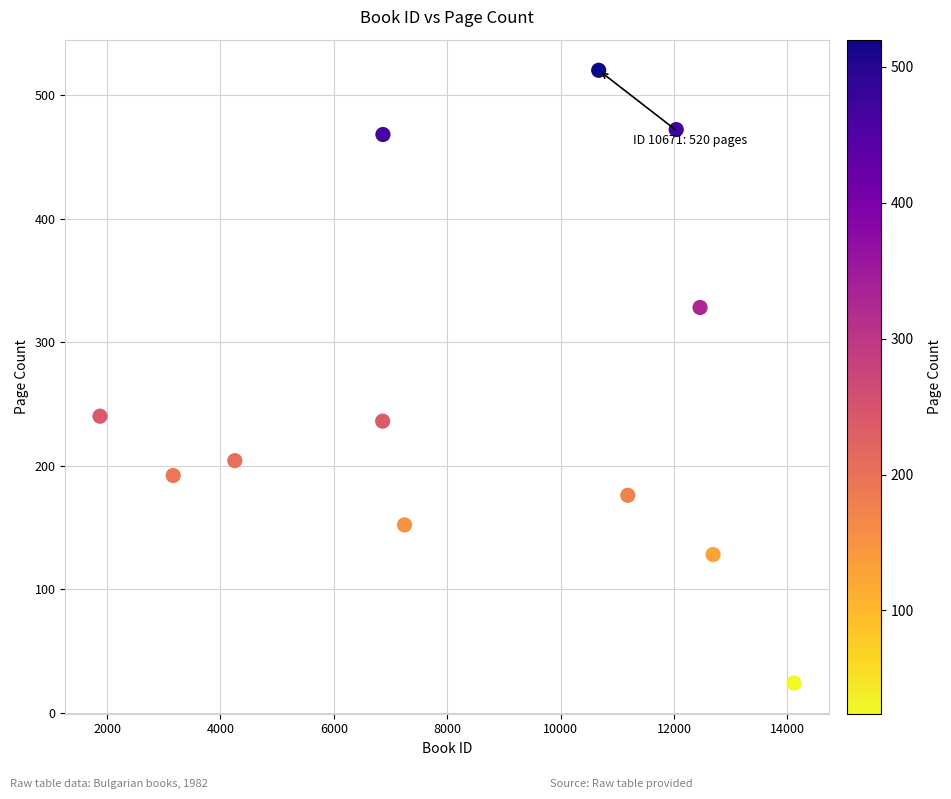

What is the average Y value?

262